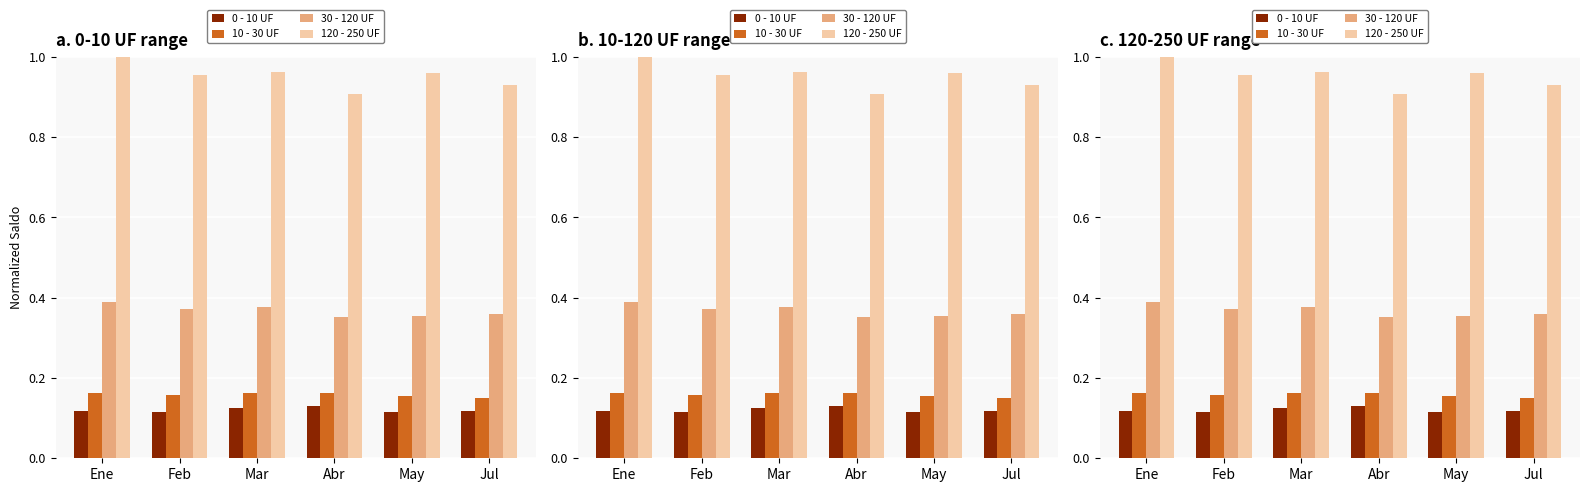

Count the number of data series in this chart.

4